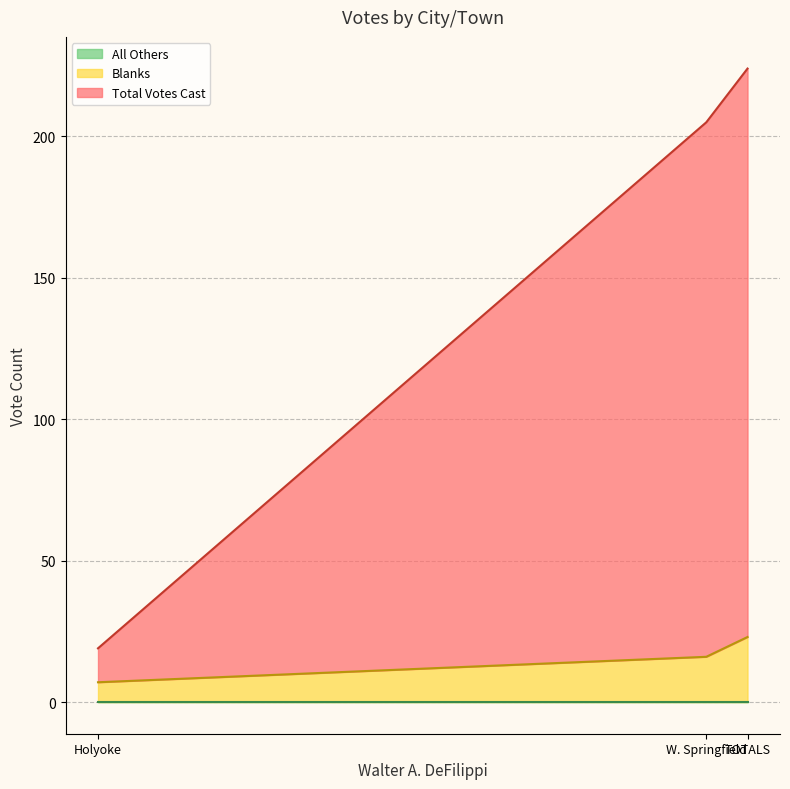

At which label does Total Votes Cast first exceed 205?

TOTALS